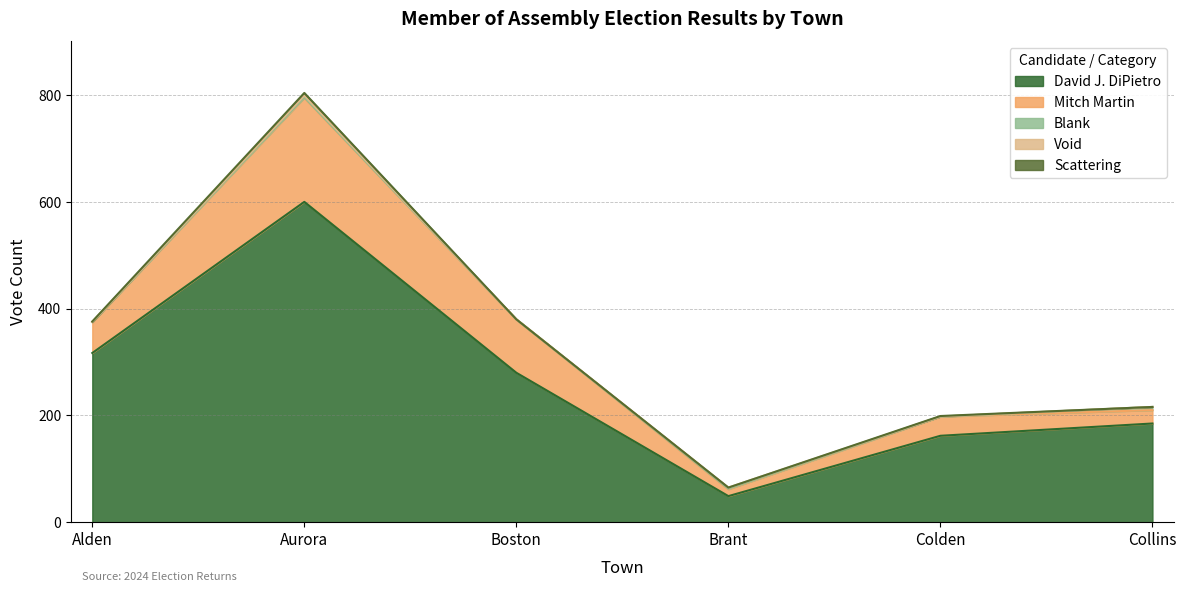

What are all the series names shown in the legend?

David J. DiPietro, Mitch Martin, Blank, Void, Scattering